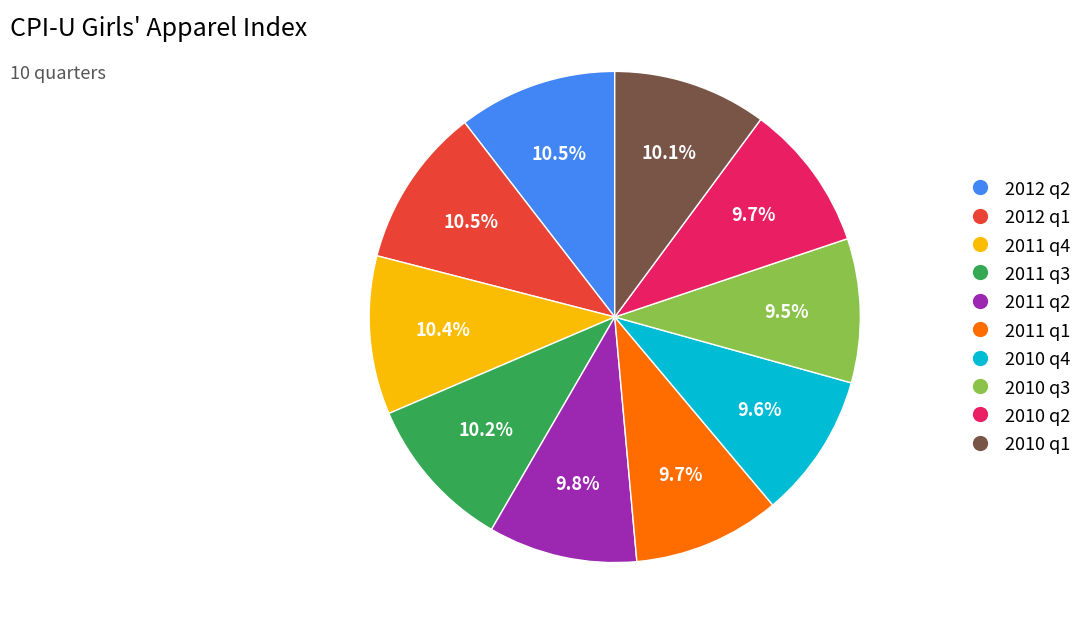

To the nearest percent, what is the difference between the largest and smallest slice percentages?

1%